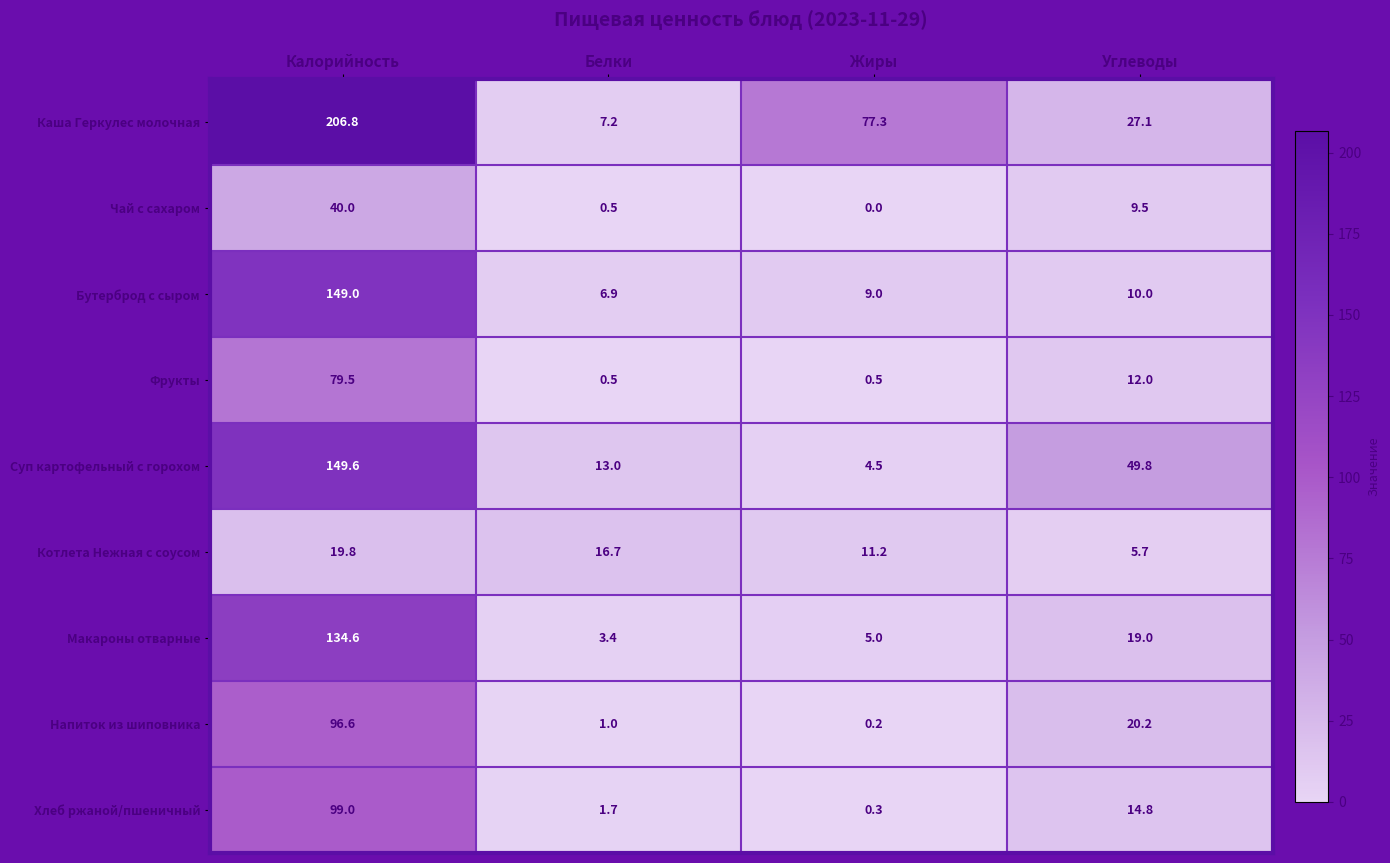

Which series has the widest spread of values?

Каша Геркулес молочная